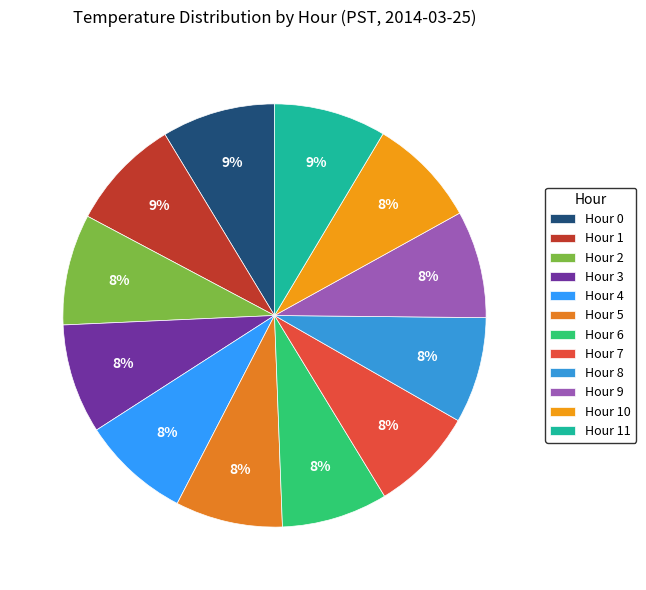

The Hour 6 slice represents 14% of the pie. True or false?

False